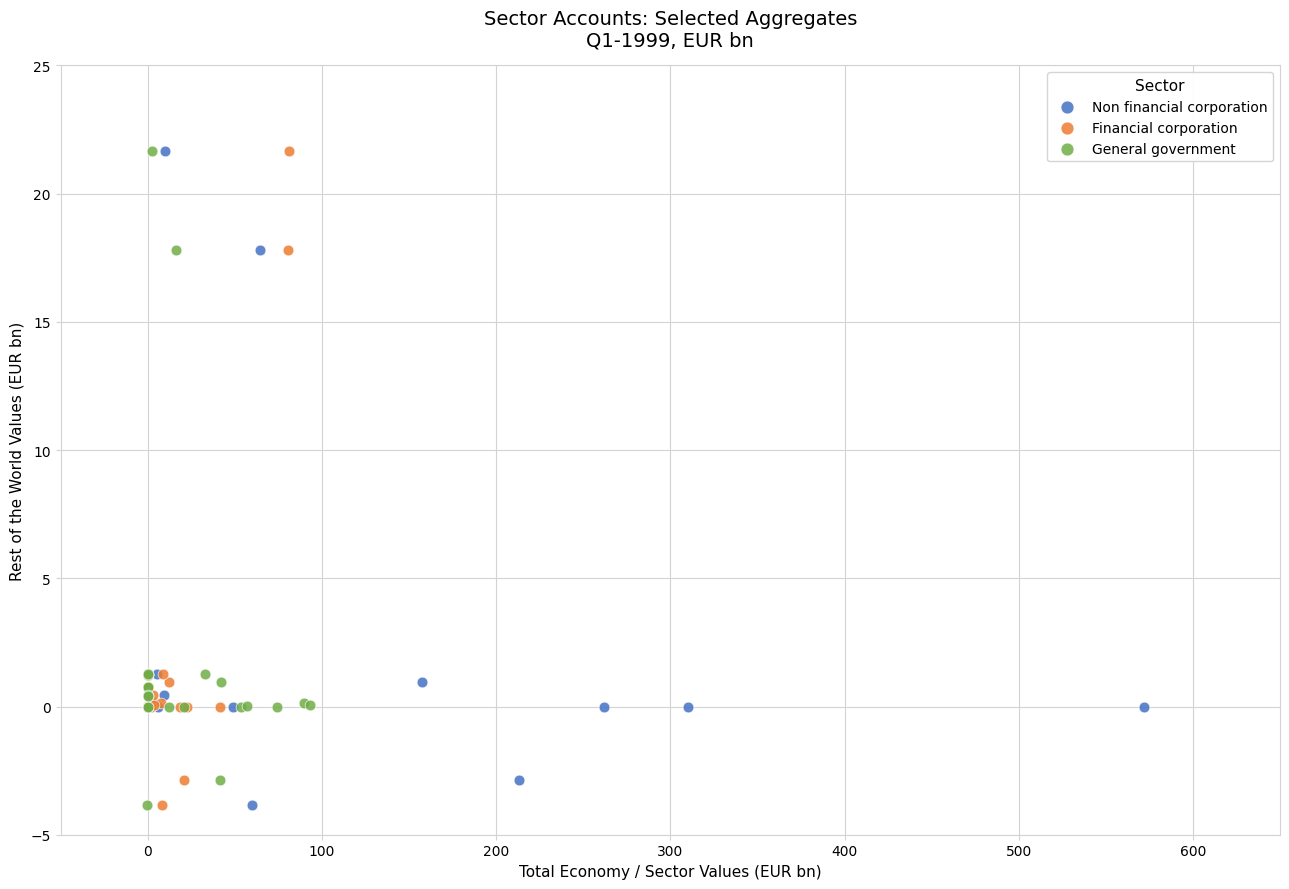

What are all the series names shown in the legend?

Non financial corporation, Financial corporation, General government